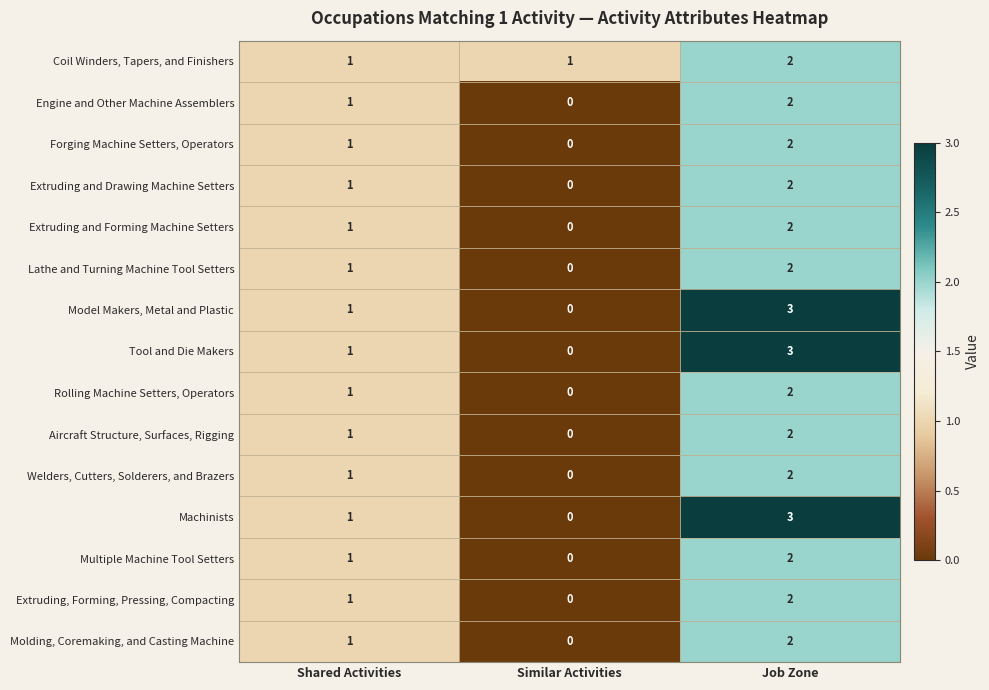

At which category is the sum across all series the highest?

Job Zone